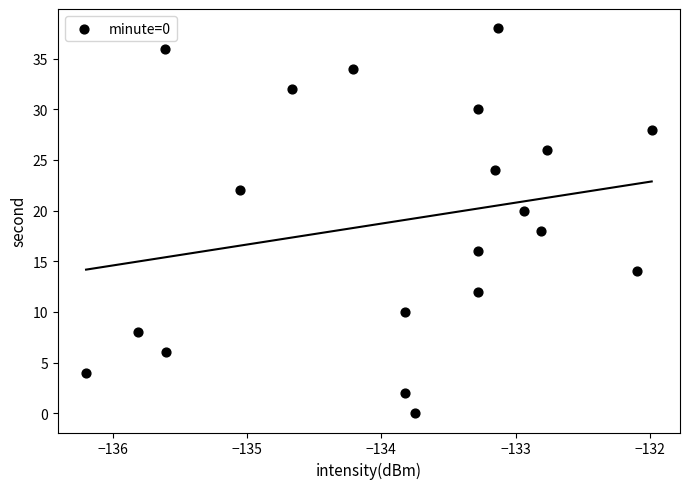

How many data points are displayed?

20